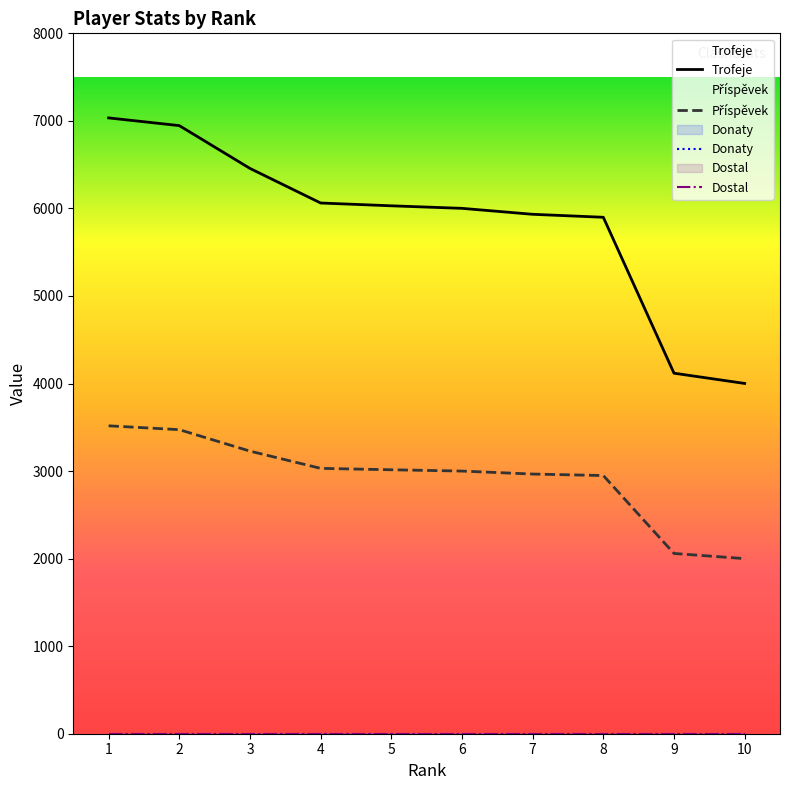

Reading right to left, transcribe all the data shown in this chart.

Trofeje: 10=4001	9=4118	8=5899	7=5933	6=6001	5=6030	4=6062	3=6457	2=6946	1=7034
Příspěvek: 10=2000	9=2059	8=2949	7=2966	6=3000	5=3015	4=3031	3=3228	2=3473	1=3517